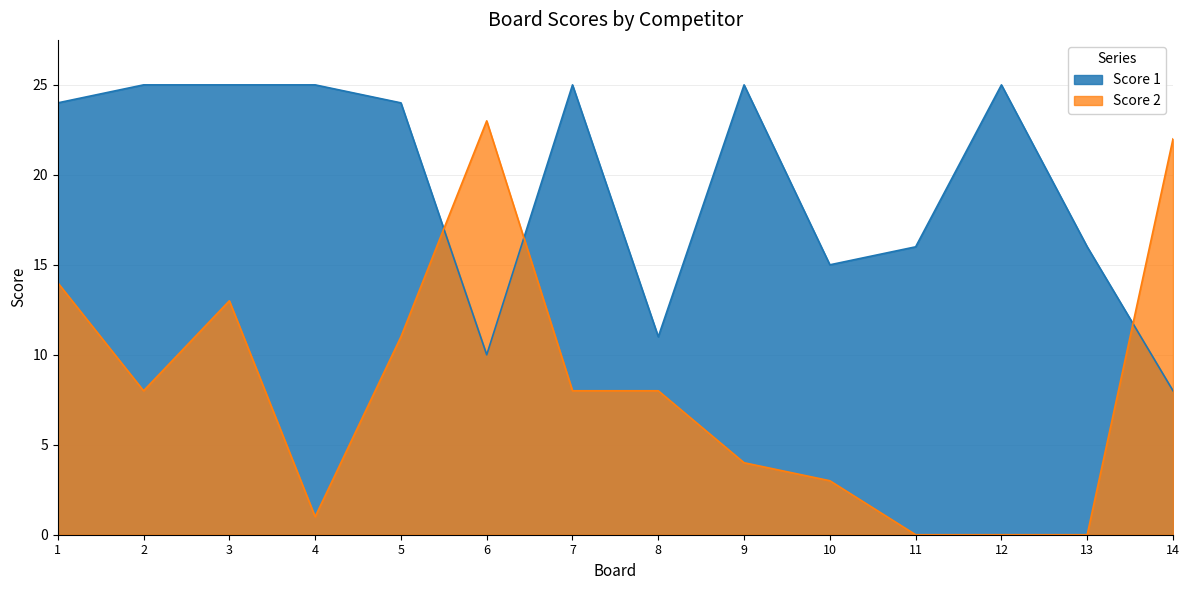

Which series changed the most between 3 and 9?

Score 2